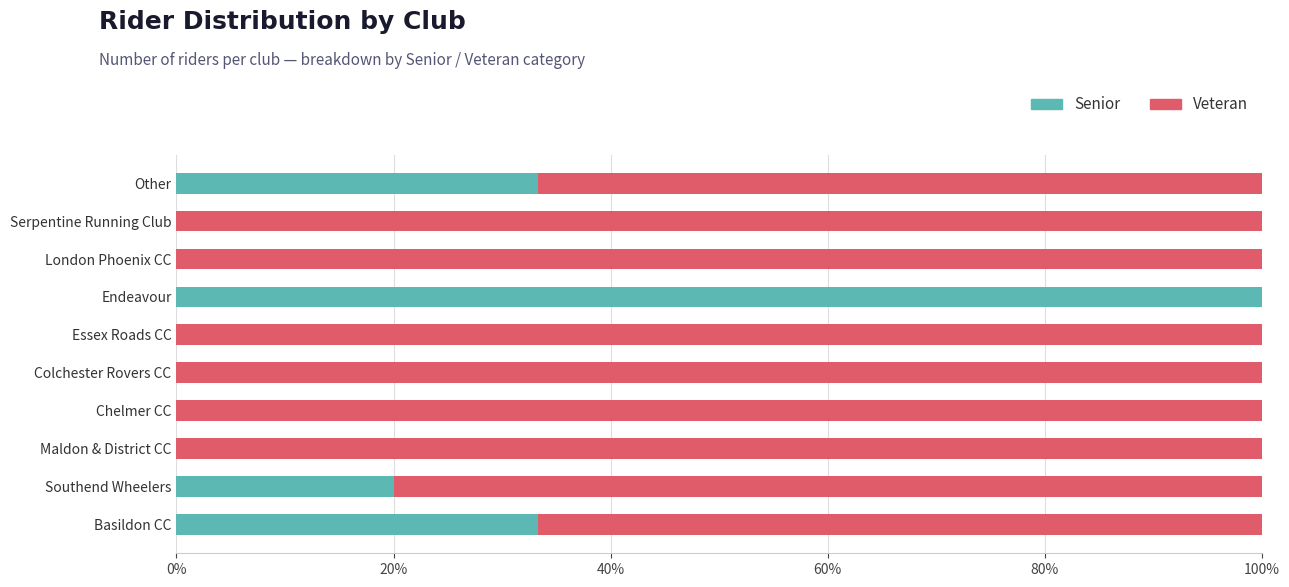

At which label does Senior reach its peak?

Endeavour